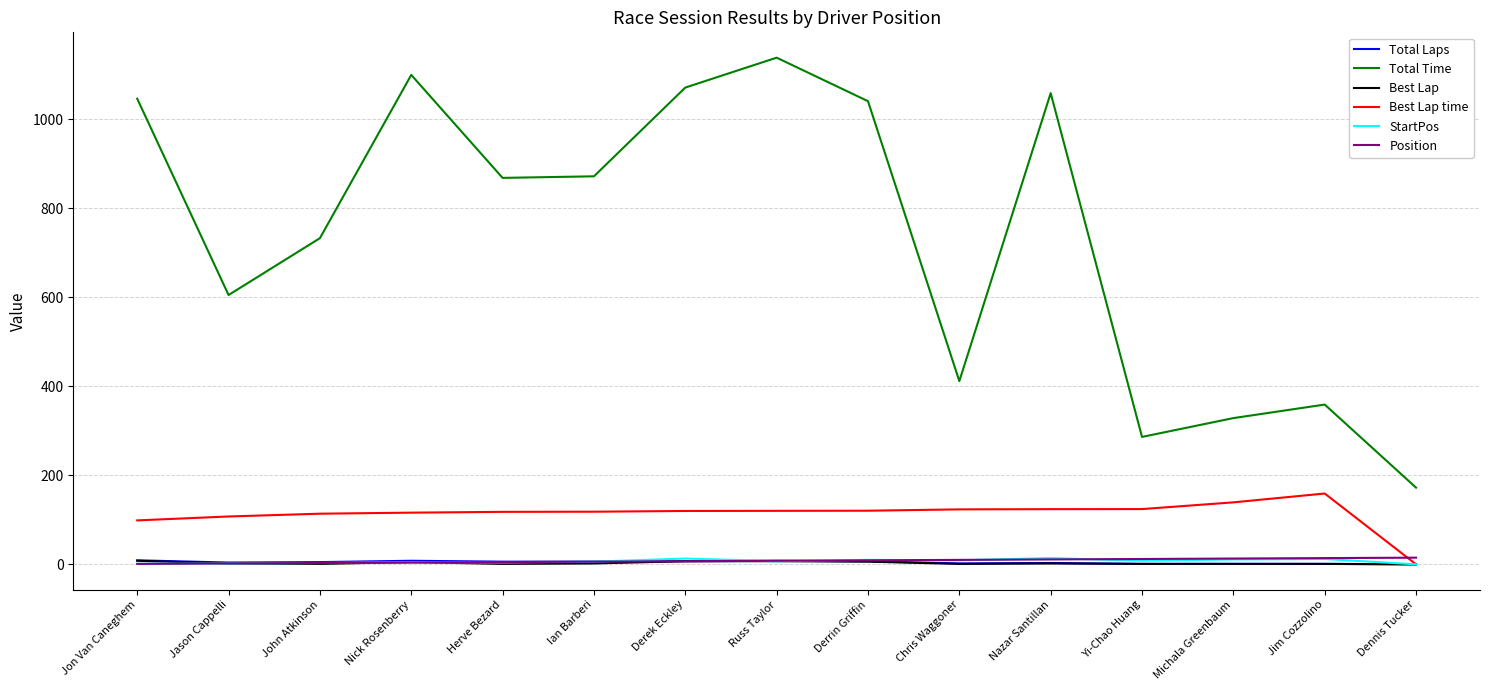

Count the number of data series in this chart.

6